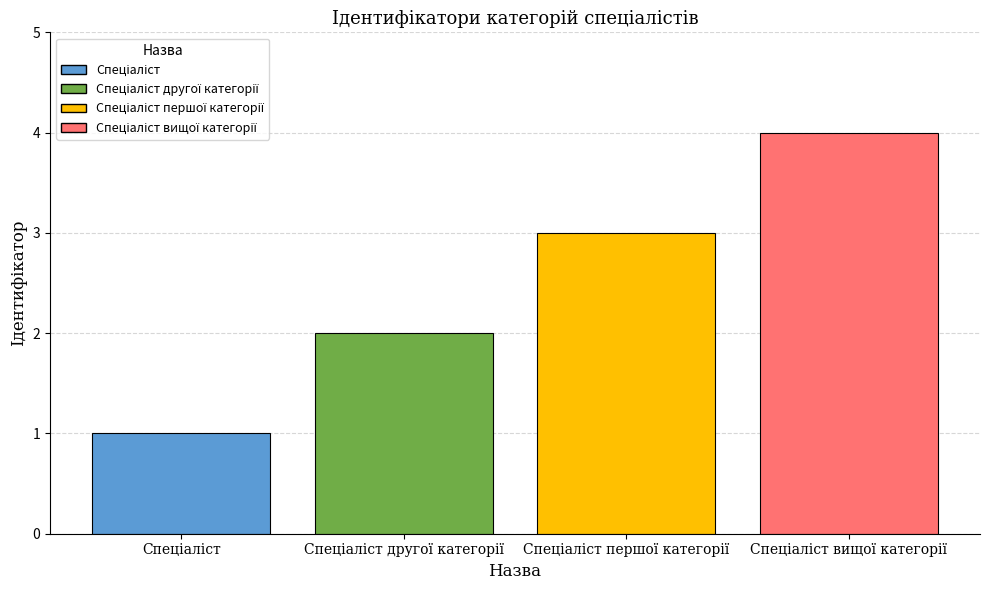

How many data points does each series have?

1